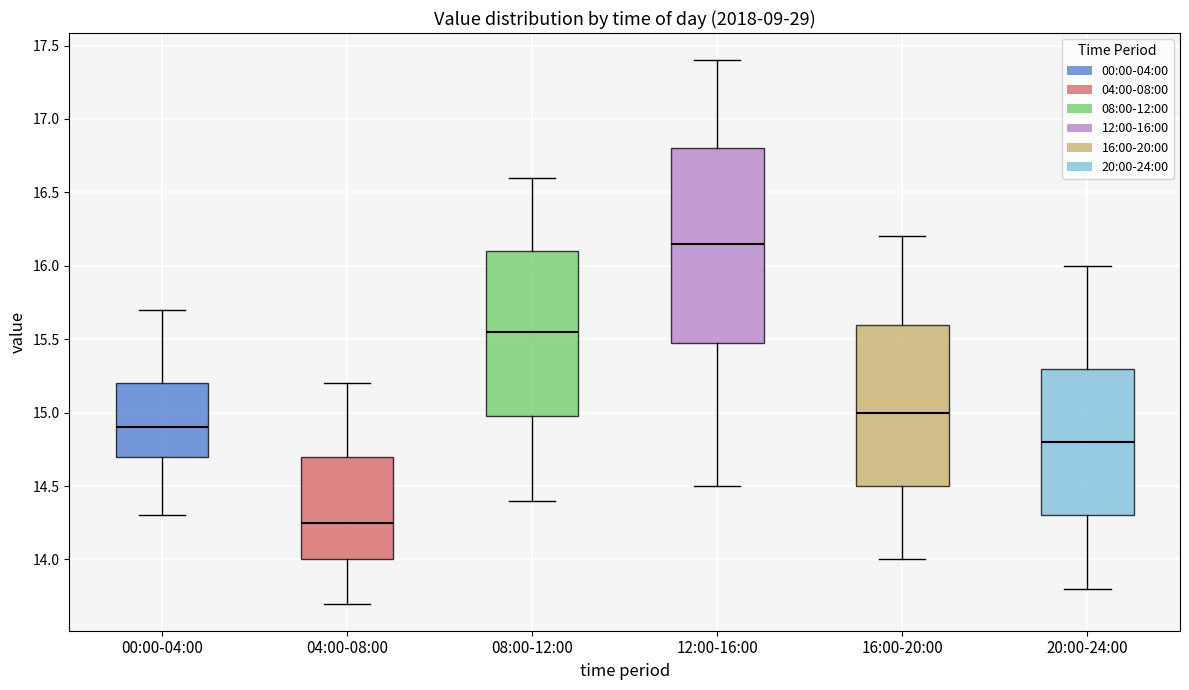

Which box has the highest median line?

12:00-16:00